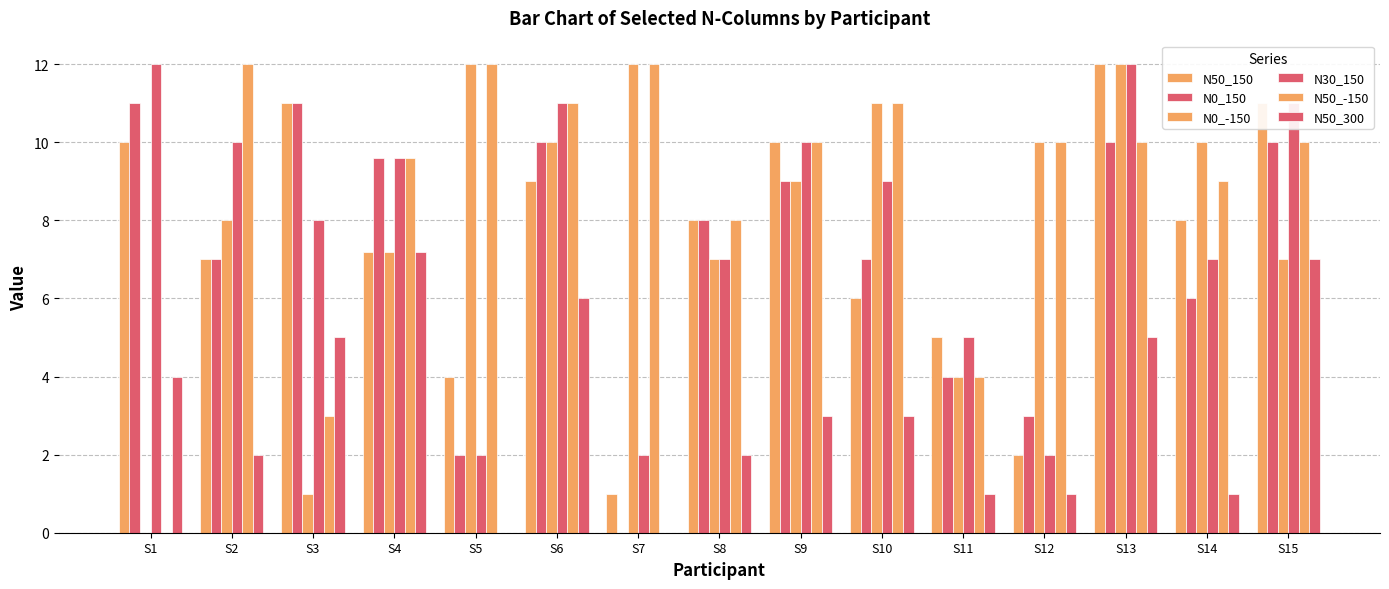

List the series in order of their peak value, lowest first.

N50_300, N0_150, N50_150, N0_-150, N30_150, N50_-150